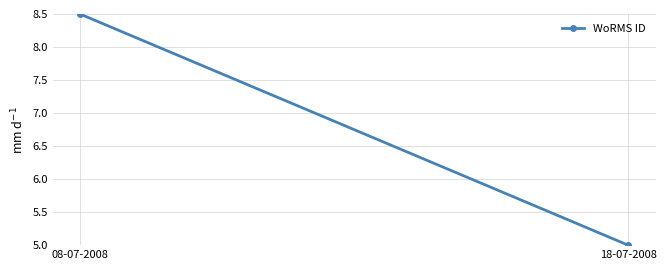

Count the number of values greater than 8.

1